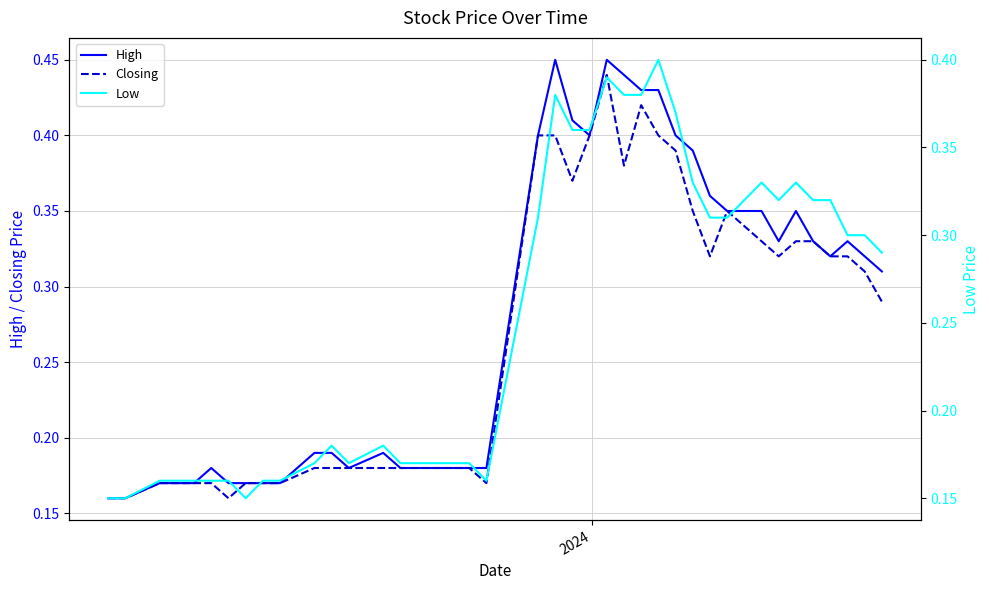

Reading left to right, transcribe all the data shown in this chart.

High: 0.2	0.2	0.2	0.2	0.2	0.2	0.2	0.2	0.2	0.2	0.2	0.2	0.2	0.2	0.2	0.2	0.2	0.2	0.2	0.2	0.4	0.5	0.4	0.4	0.5	0.4	0.4	0.4	0.4	0.4	0.4	0.3	0.3	0.3	0.3	0.3	0.3	0.3	0.3	0.3
Closing: 0.2	0.2	0.2	0.2	0.2	0.2	0.2	0.2	0.2	0.2	0.2	0.2	0.2	0.2	0.2	0.2	0.2	0.2	0.2	0.2	0.4	0.4	0.4	0.4	0.4	0.4	0.4	0.4	0.4	0.3	0.3	0.3	0.3	0.3	0.3	0.3	0.3	0.3	0.3	0.3
Low: 0.1	0.1	0.2	0.2	0.2	0.2	0.2	0.1	0.2	0.2	0.2	0.2	0.2	0.2	0.2	0.2	0.2	0.2	0.2	0.2	0.3	0.4	0.4	0.4	0.4	0.4	0.4	0.4	0.4	0.3	0.3	0.3	0.3	0.3	0.3	0.3	0.3	0.3	0.3	0.3